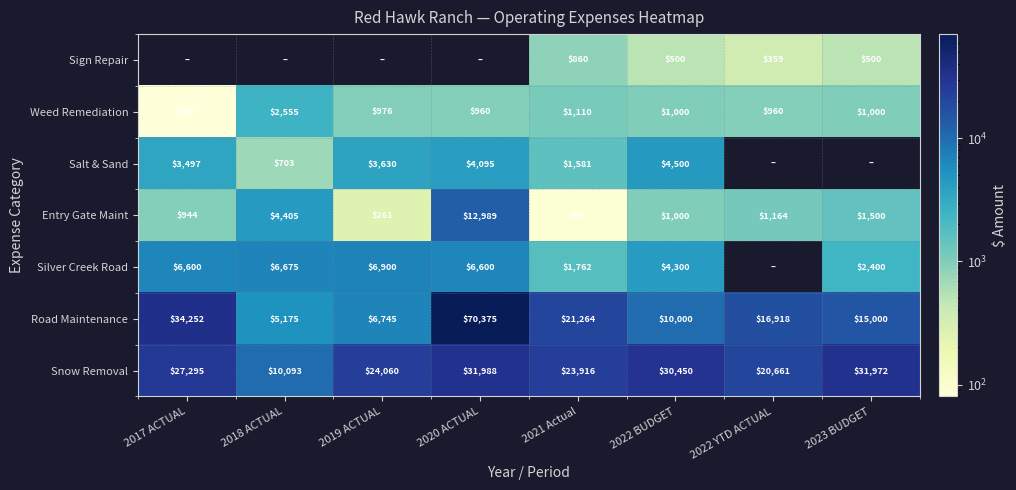

Count the number of categories in the chart.

8